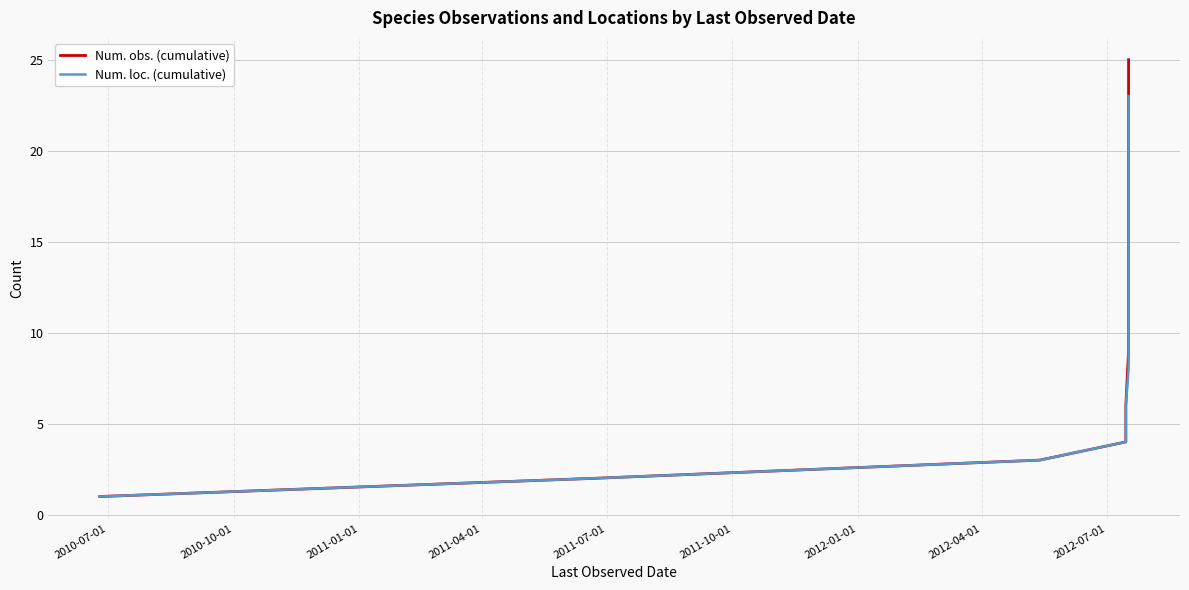

List the series in order of their peak value, lowest first.

Num. loc. (cumulative), Num. obs. (cumulative)